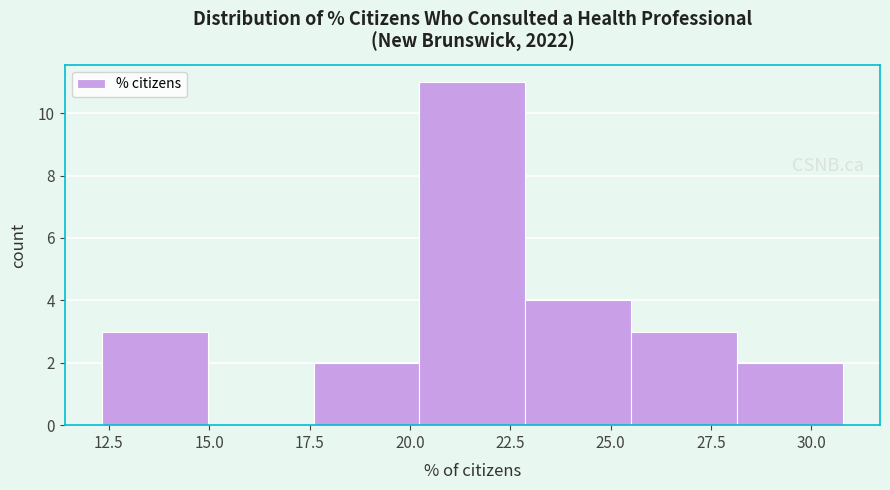

Reading left to right, transcribe this chart: for each bar, give the range it covers on the x-axis and its height. Neither the bar edges nor the heights are printed on the chart, so give them approximately, as read against the axes.

12.5 to 15.0: 3
15.0 to 17.5: 0
17.5 to 20.0: 2
20.0 to 23.0: 11
23.0 to 25.5: 4
25.5 to 28.0: 3
28.0 to 31.0: 2